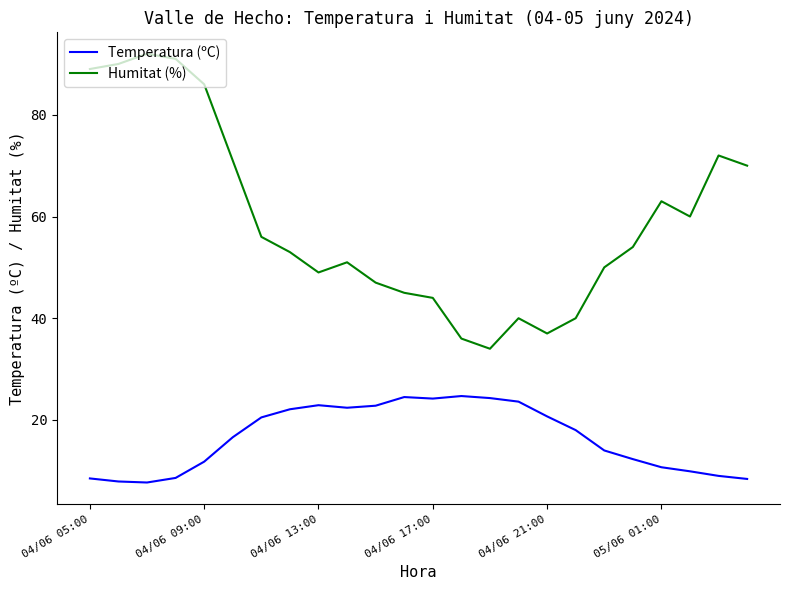

What is the minimum value for Humitat (%)?

34.0